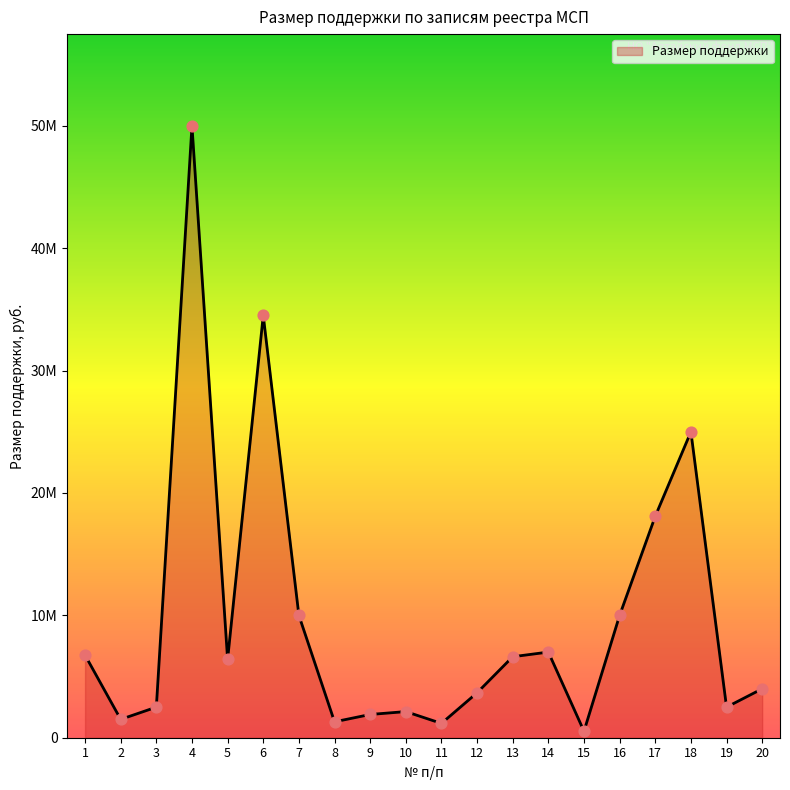

What is the ratio of the value at 5 to the value at 20?

1.6